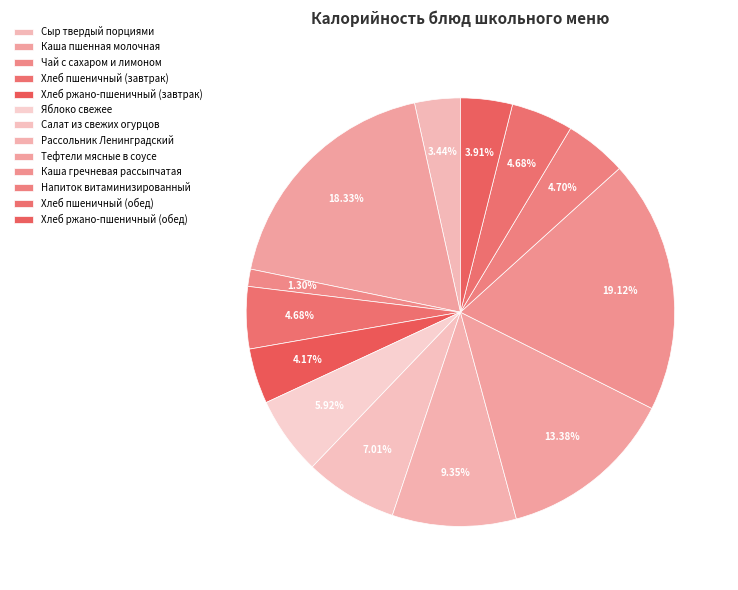

How many slices are in this pie chart?

13